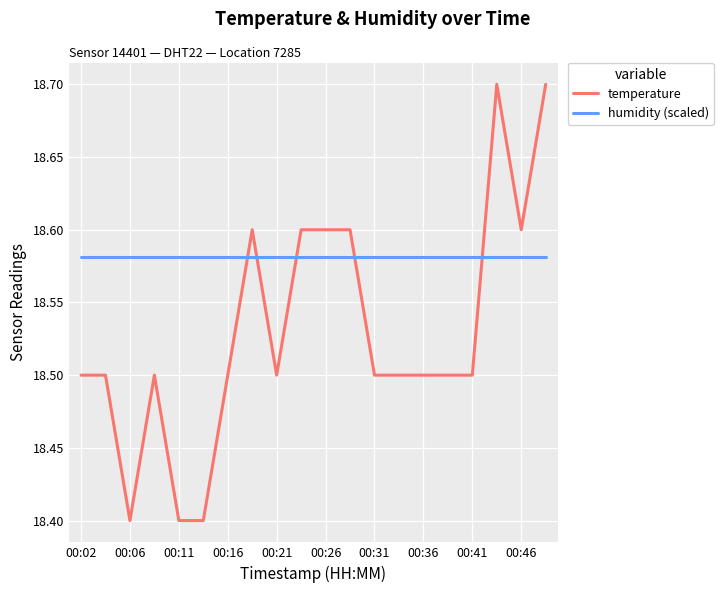

Does the chart display data point markers on the line(s)?

No